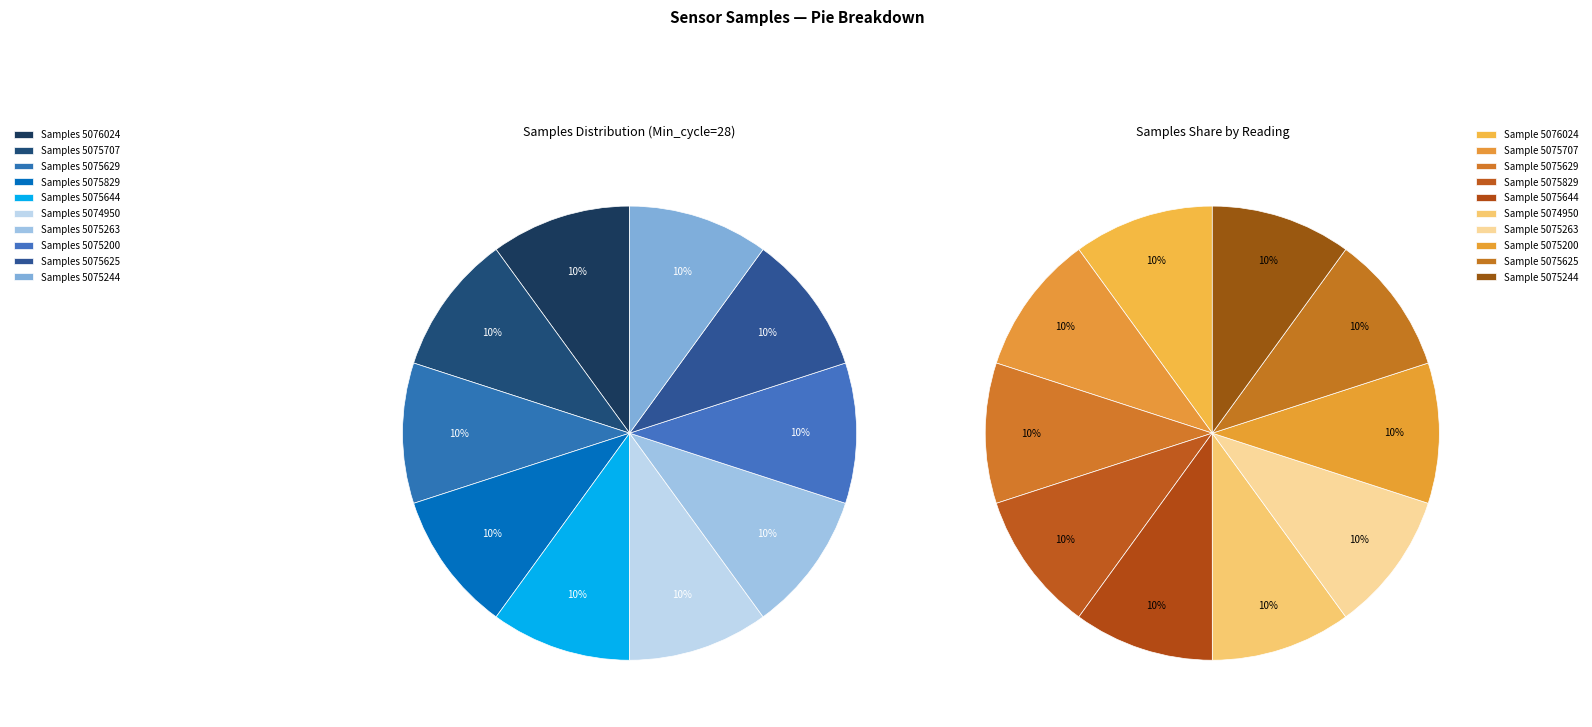

Does any single category account for the majority?

No